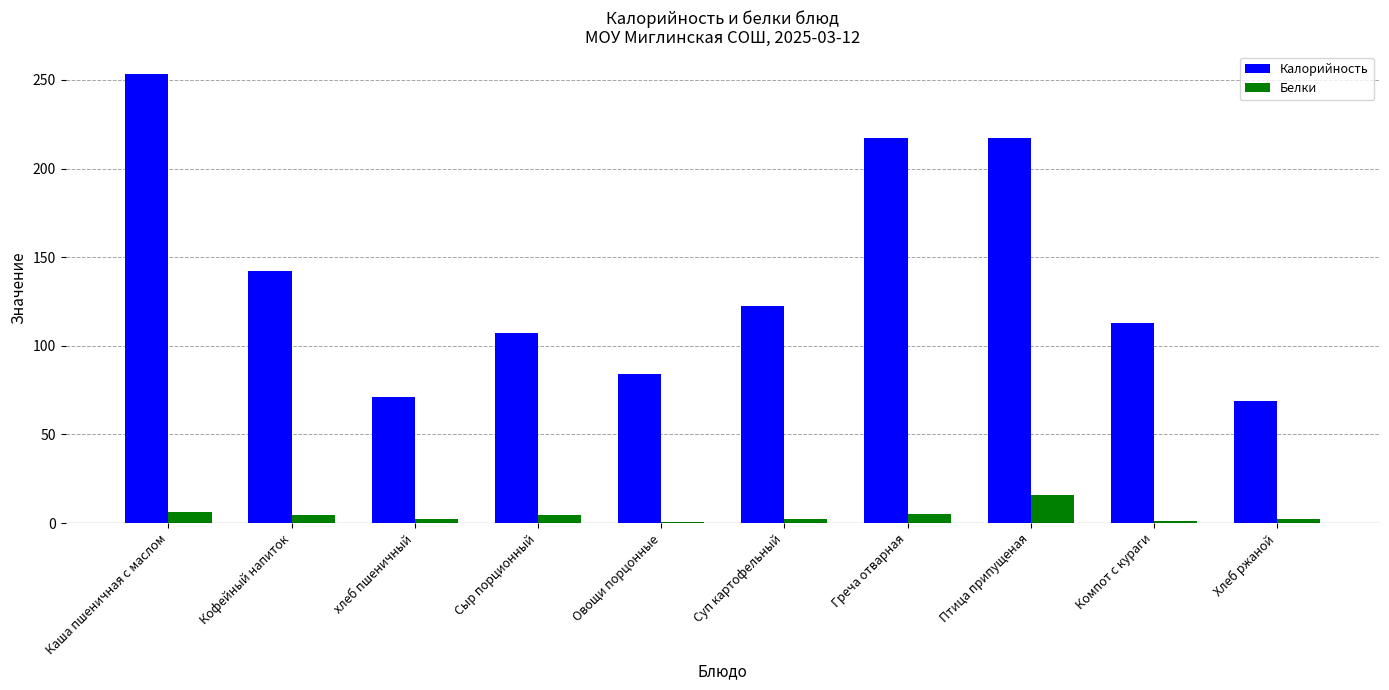

Is the value of Белки at Греча отварная greater than the value of Калорийность at хлеб пшеничный?

No